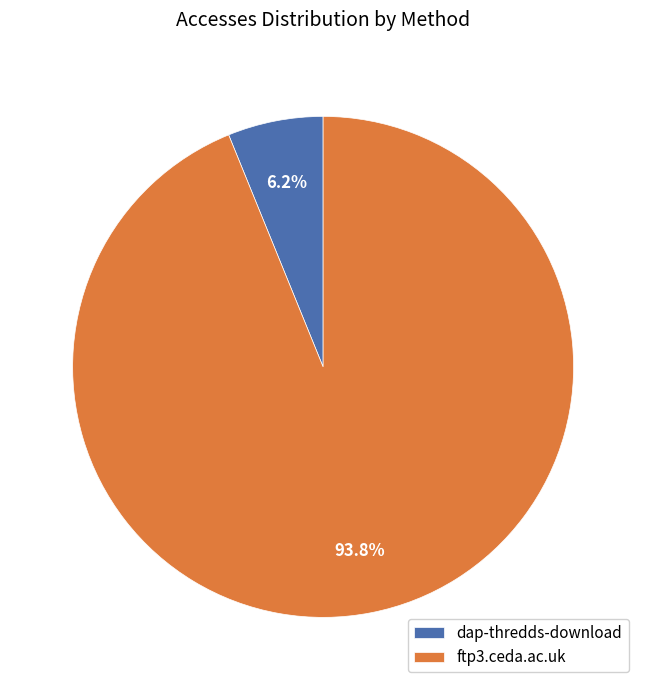

Which has a higher value, dap-thredds-download or ftp3.ceda.ac.uk?

ftp3.ceda.ac.uk